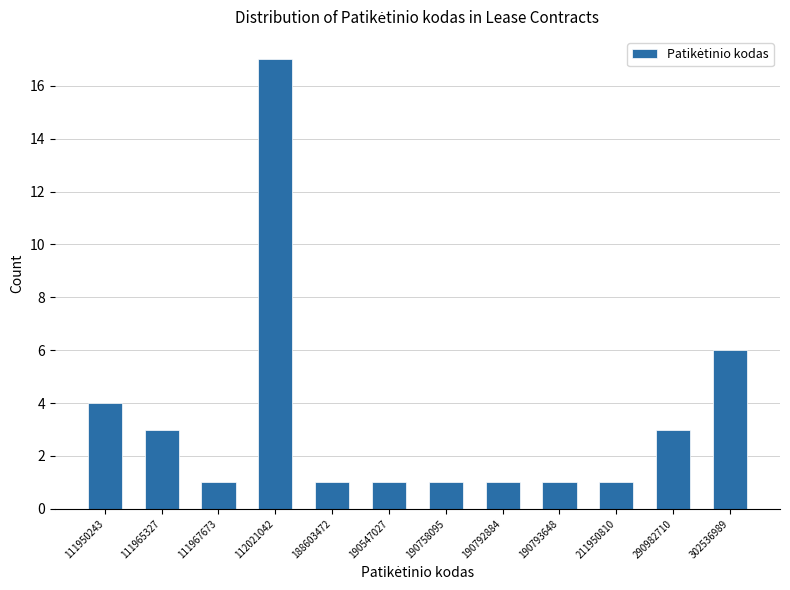

Reading right to left, what are all the values shown in this chart?

302536989=6	290982710=3	211950810=1	190793648=1	190792884=1	190758095=1	190547027=1	188603472=1	112021042=17	111967673=1	111965327=3	111950243=4